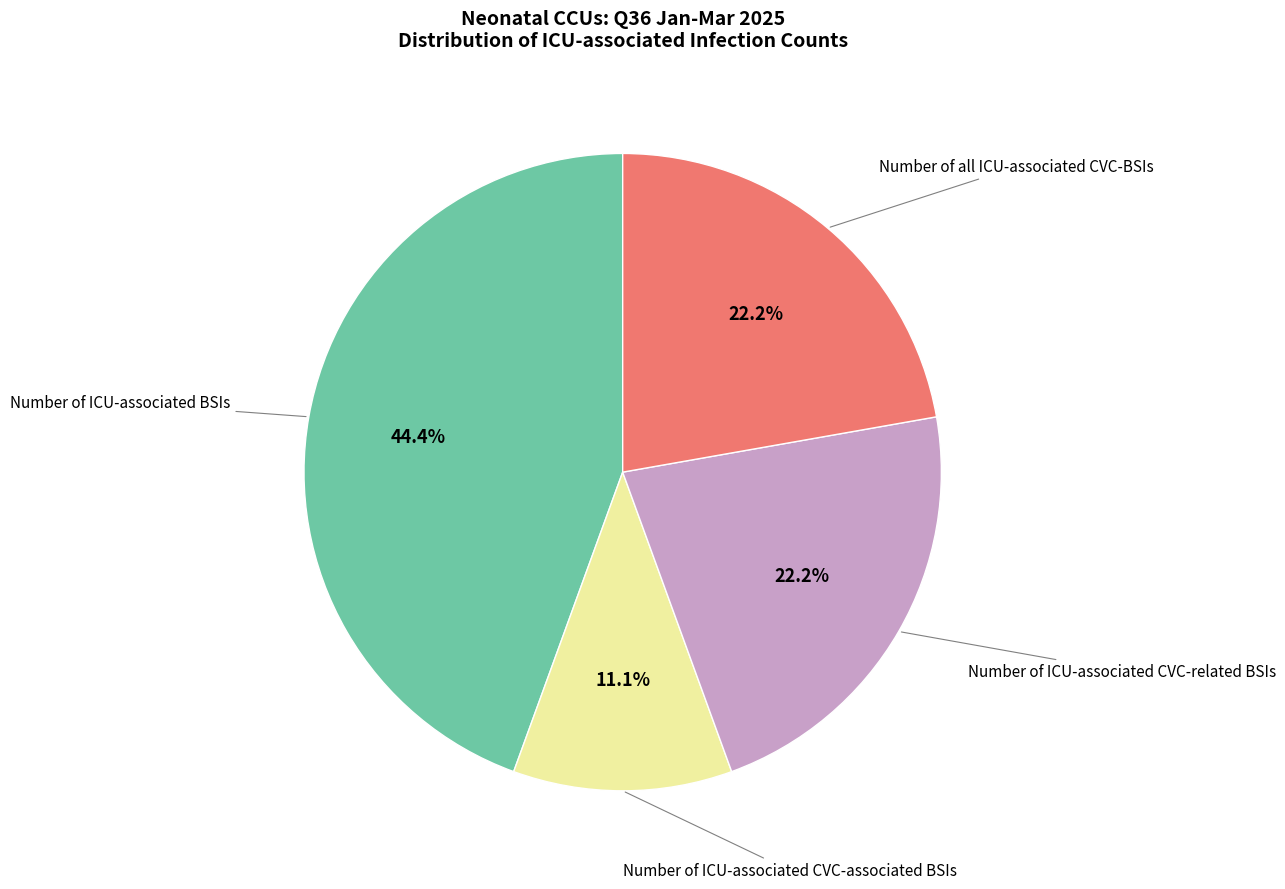

To the nearest percent, what is the average slice percentage?

25%